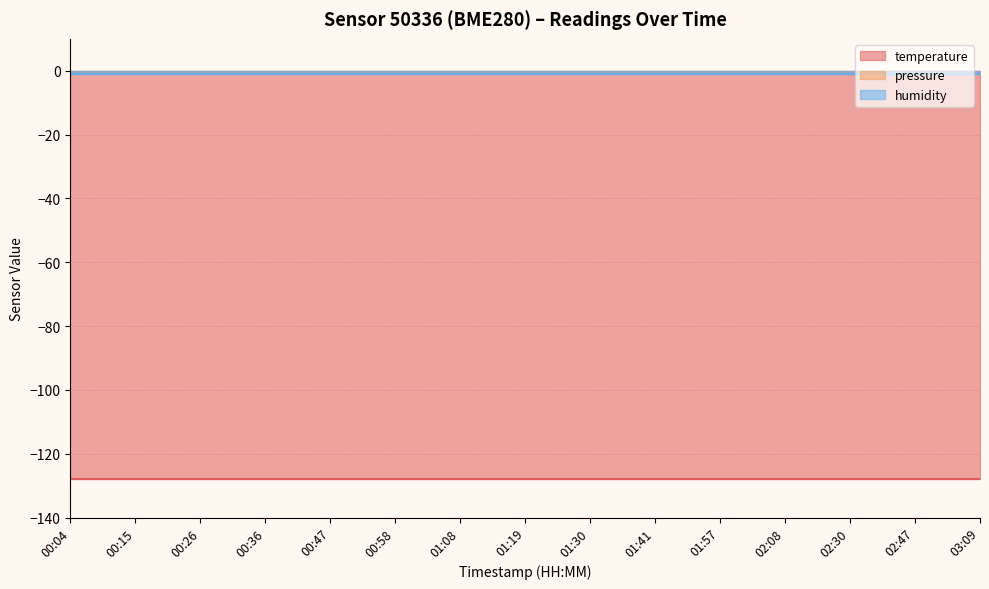

Between 02:08 and 03:09, which is larger?

02:08